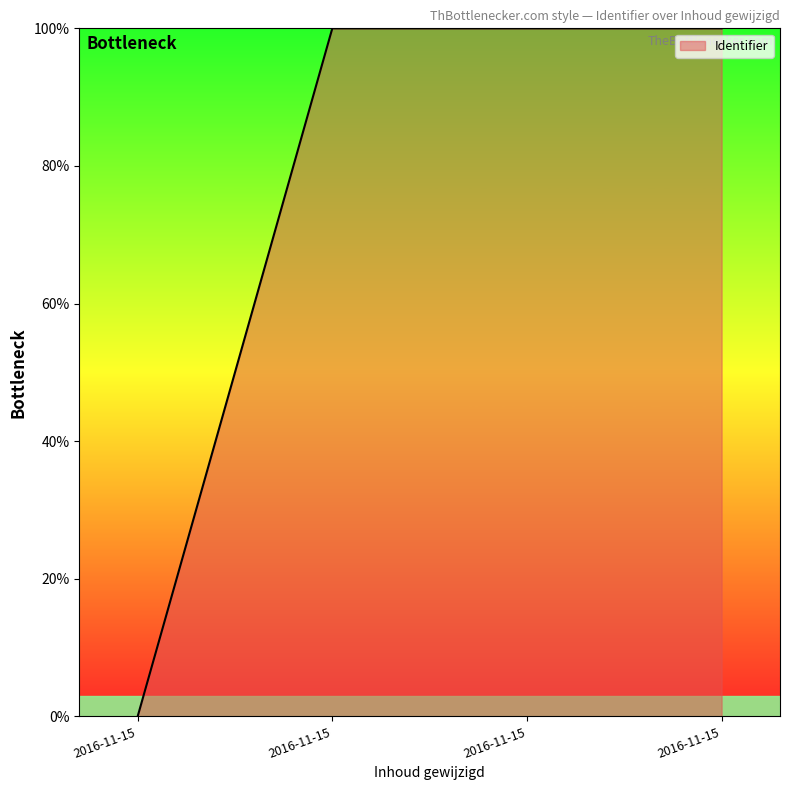

Count the number of categories in the chart.

4